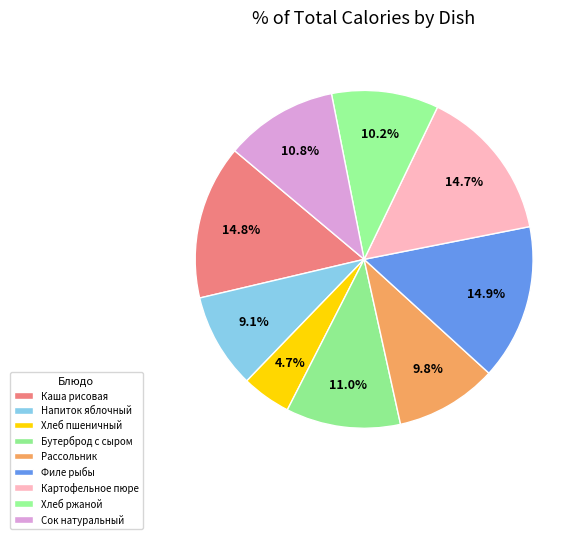

Is there a majority slice in this chart?

No